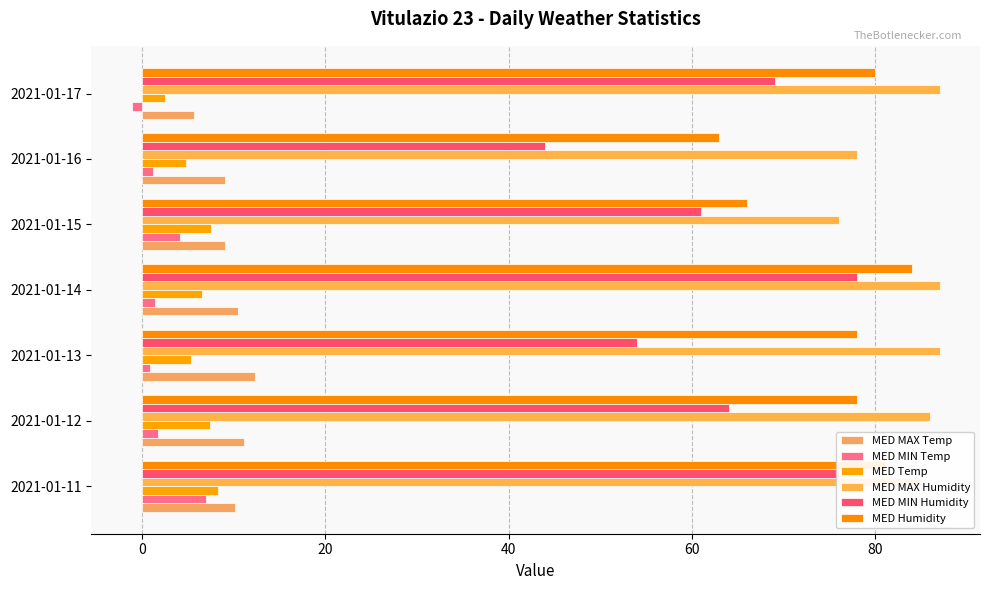

How many distinct data groups are displayed?

6